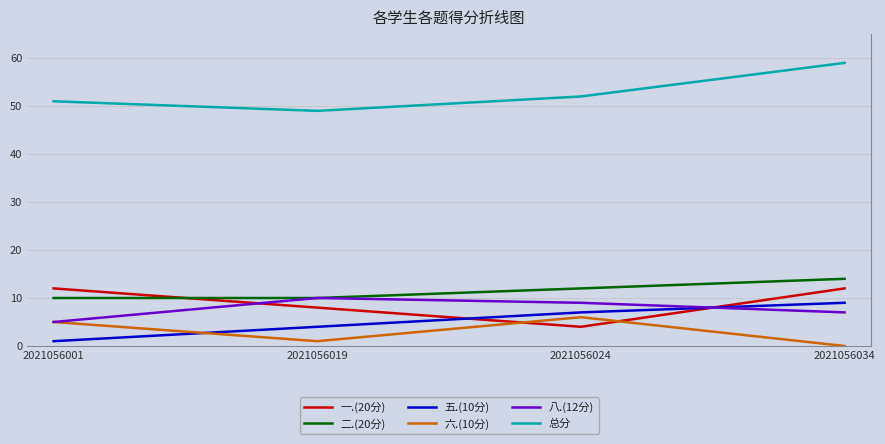

Where is 一.(20分) nearest to the value 8?

2021056019